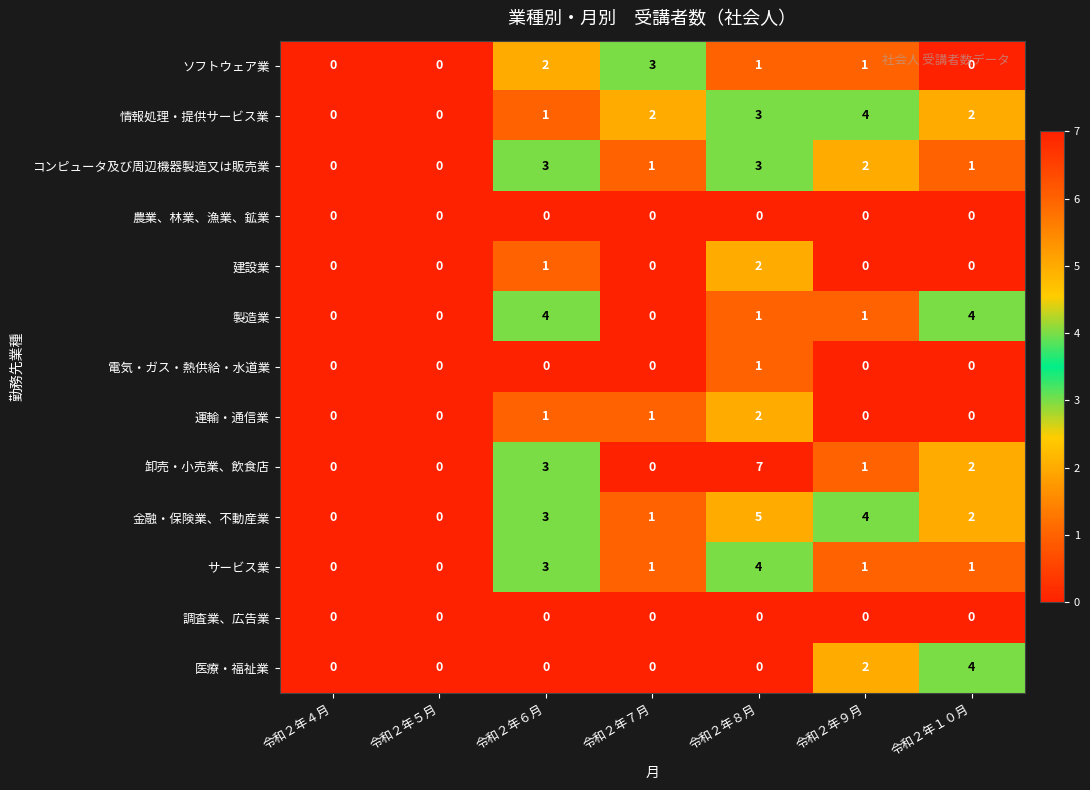

Count the number of data series in this chart.

13